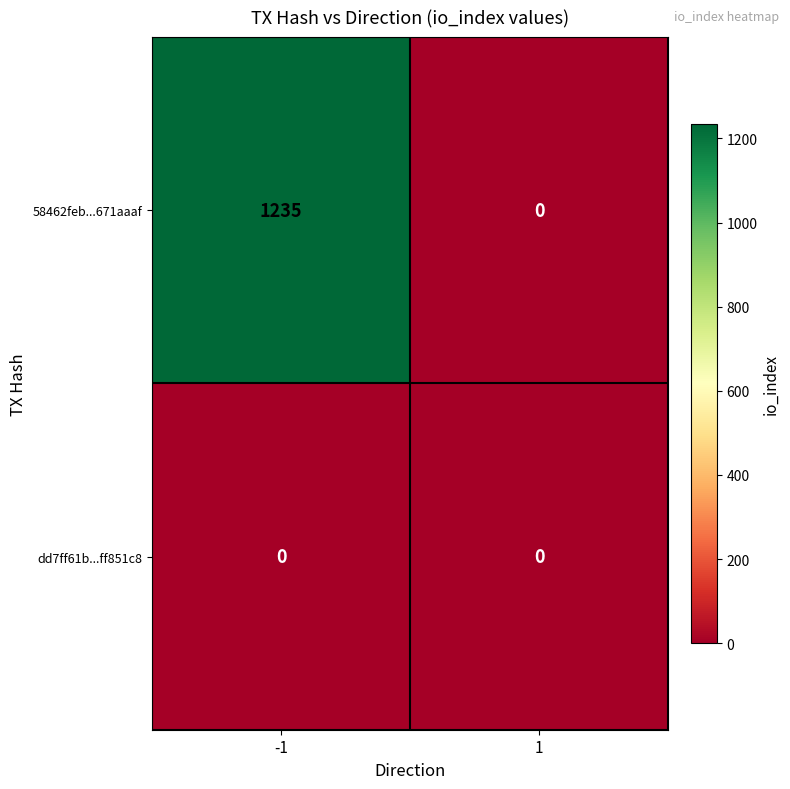

True or false: 58462feb...671aaaf has a value of 1235 at -1.

True